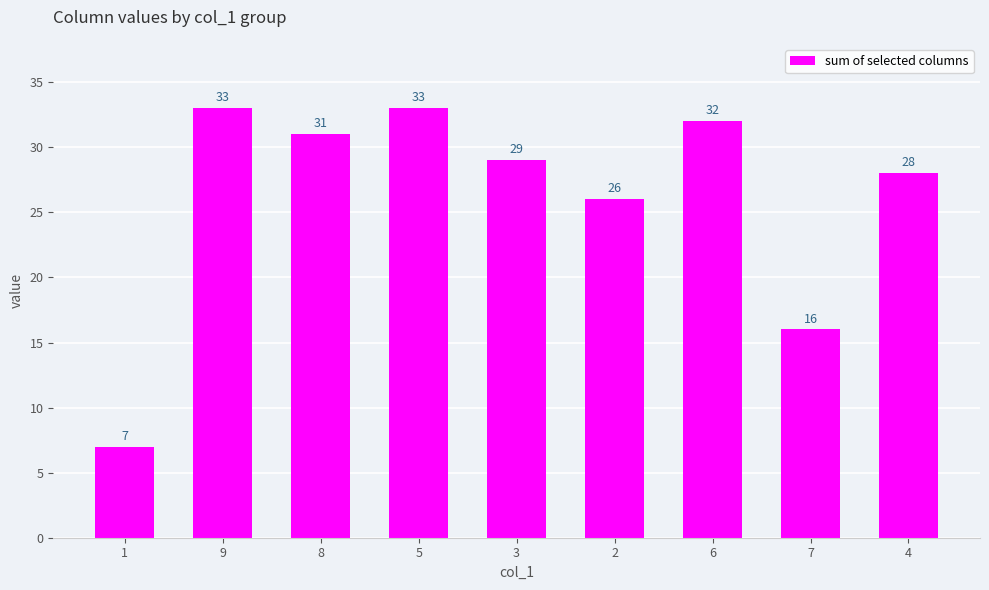

Approximately how many times larger is the value at 7 compared to 3?

0.6